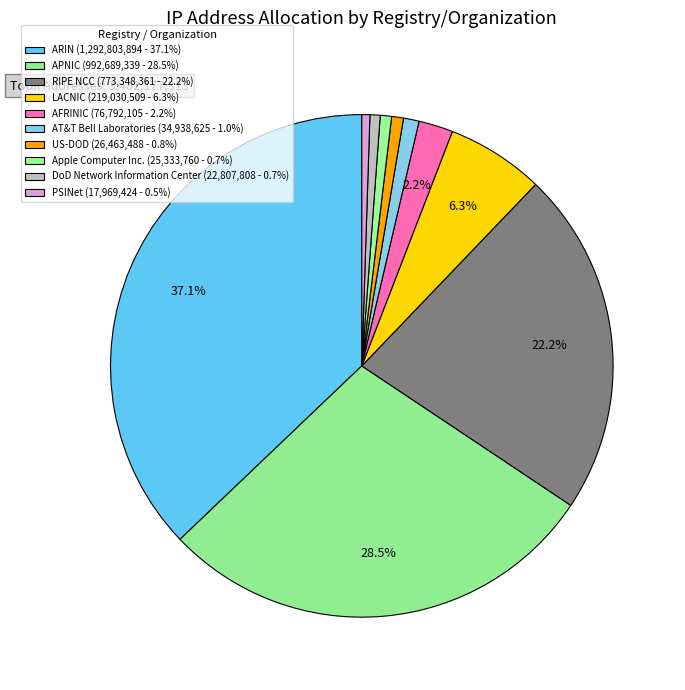

What is the largest slice in the pie chart?

ARIN